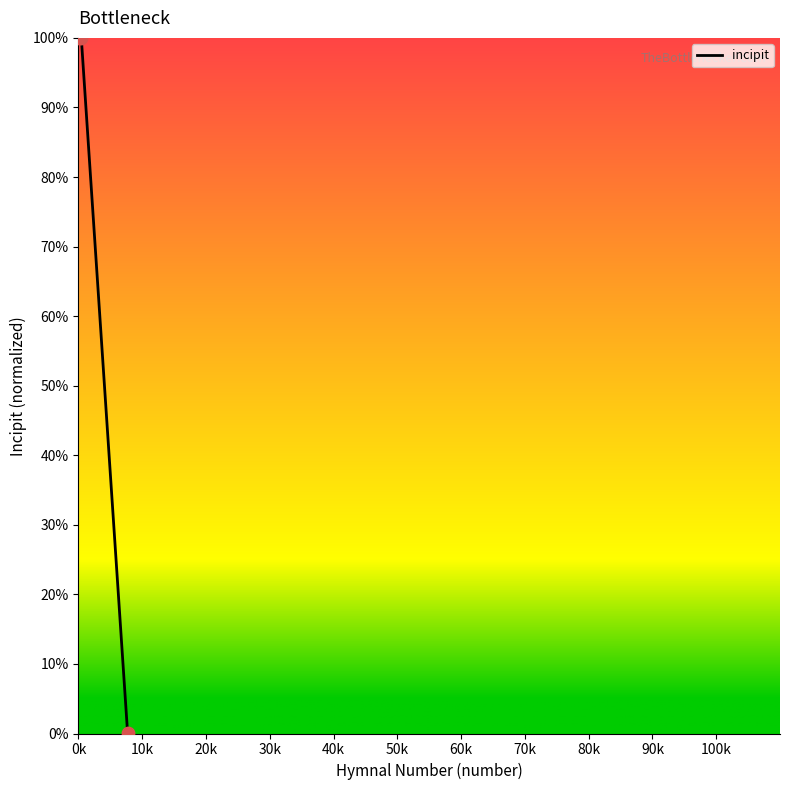

What is the greatest value displayed?

100.0